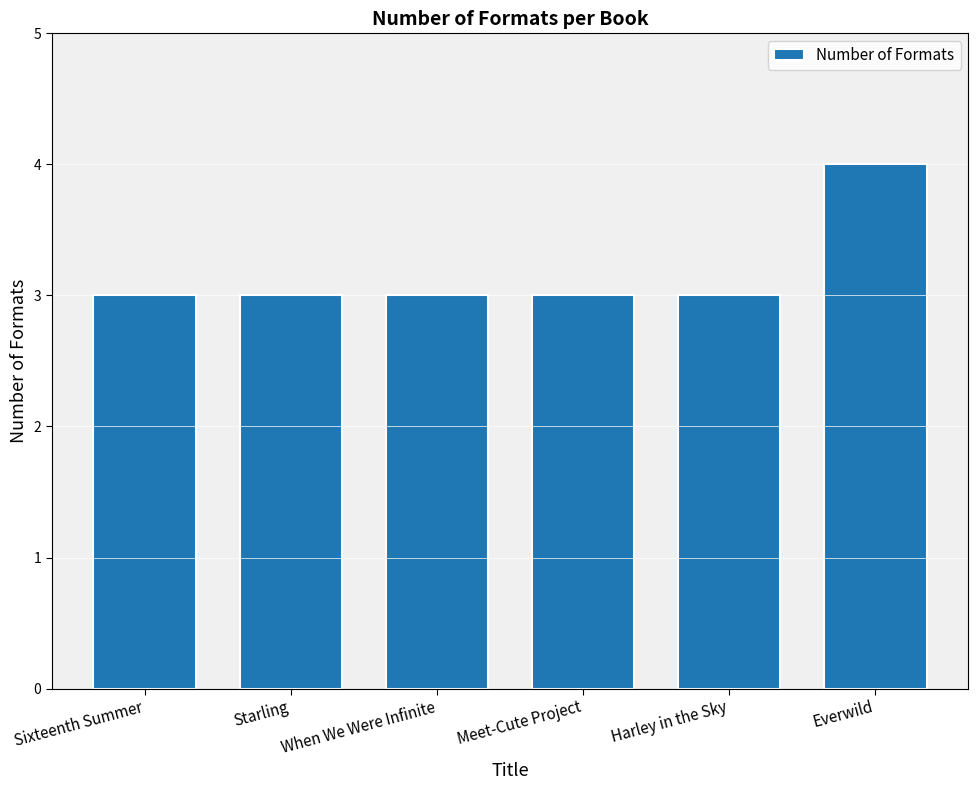

What is the greatest value displayed?

4